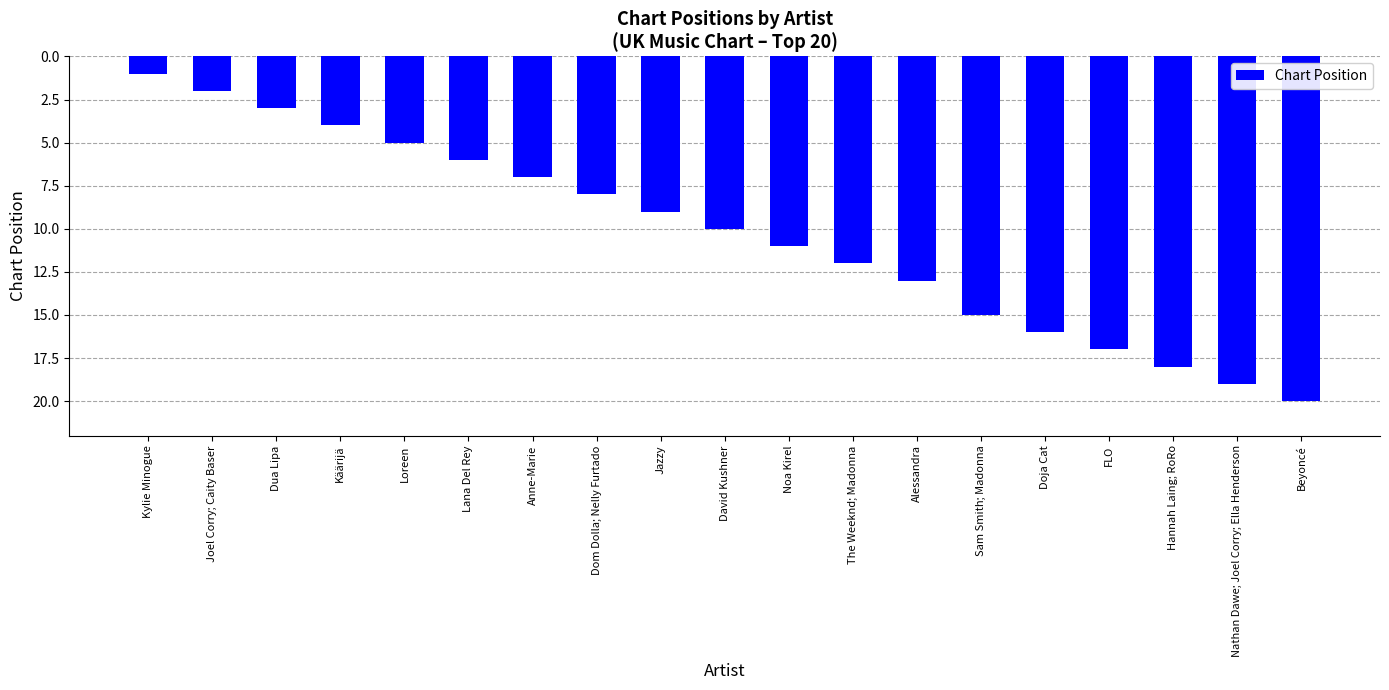

How many values are below 10?

9